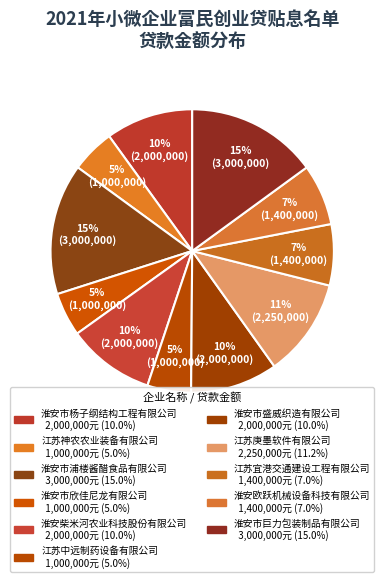

How many segments does this pie chart have?

11